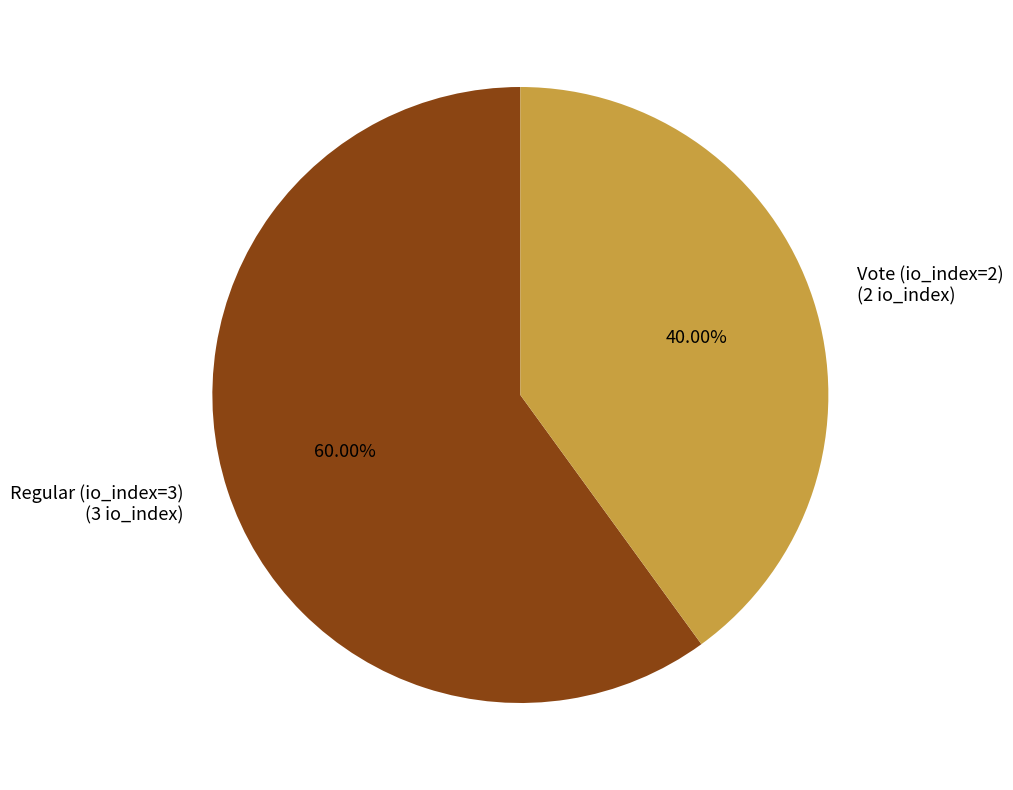

What is the ratio of the value at Vote (io_index=2) (2 io_index) to the value at Regular (io_index=3) (3 io_index)?

0.7